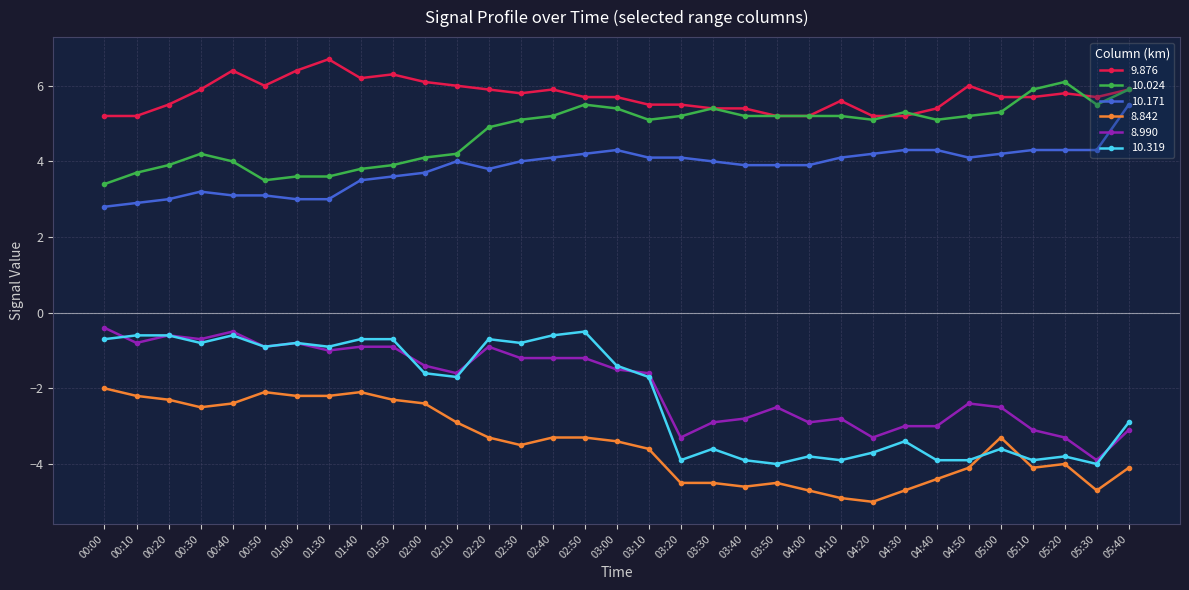

Between 02:10 and 03:40, which series saw the biggest shift?

10.319